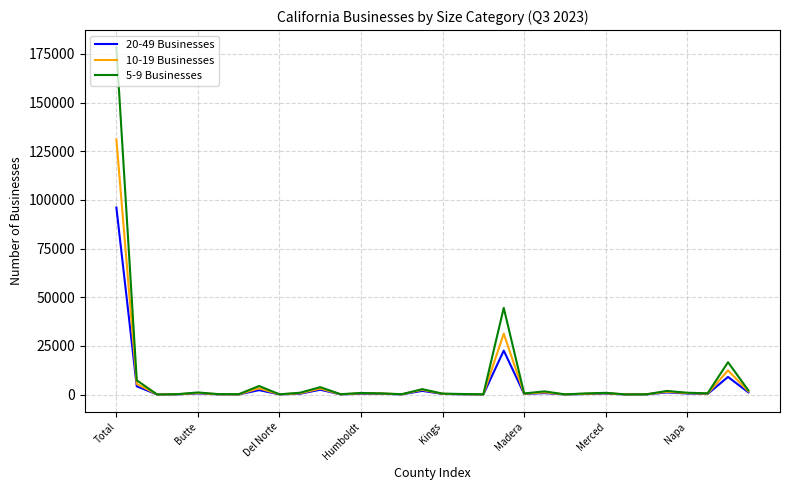

Does the chart have visible grid lines?

Yes